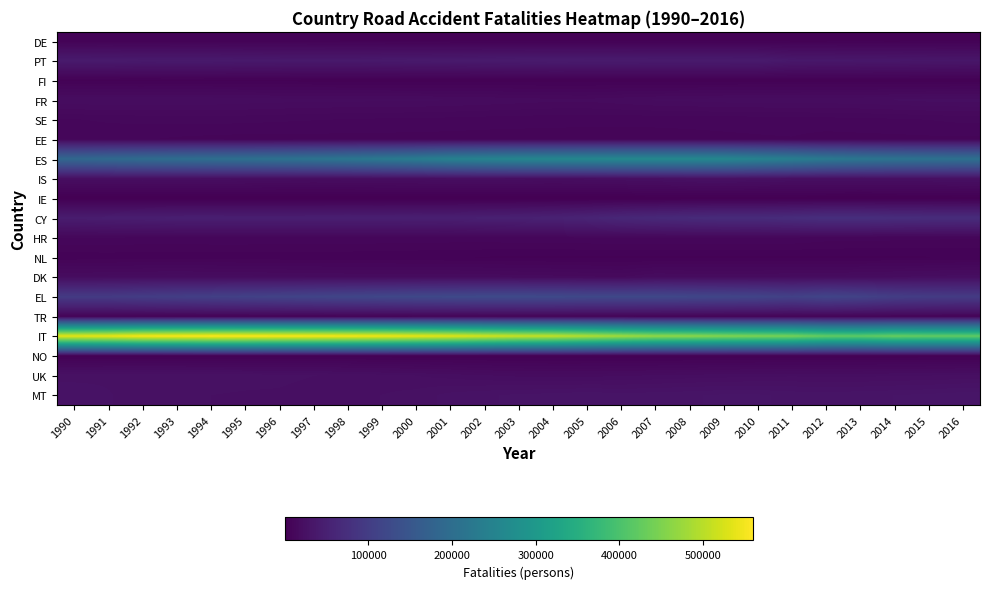

Reading left to right, list all the values displayed in this chart.

DE: 1990=4792	1991=4965	1992=5119	1993=5273	1994=5311	1995=5267	1996=5140	1997=4926	1998=4618	1999=4238	2000=3898	2001=3635	2002=3450	2003=3356	2004=3340	2005=3335	2006=3374	2007=3387	2008=3407	2009=3398	2010=3396	2011=3385	2012=3416	2013=3467	2014=3443	2015=3550	2016=3735
PT: 1990=40216	1991=39965	1992=38899	1993=39022	1994=39003	1995=38240	1996=37952	1997=37681	1998=37696	1999=38616	2000=39257	2001=39636	2002=40610	2003=41182	2004=41539	2005=41403	2006=41310	2007=41082	2008=40925	2009=40877	2010=40668	2011=36358	2012=35836	2013=35269	2014=34921	2015=34157	2016=33627
FI: 1990=3897	1991=3933	1992=3966	1993=4029	1994=3987	1995=3896	1996=3730	1997=3552	1998=3376	1999=3257	2000=3210	2001=3154	2002=3168	2003=3207	2004=3233	2005=3236	2006=3270	2007=3223	2008=3285	2009=3335	2010=3379	2011=3343	2012=3338	2013=3289	2014=3284	2015=3341	2016=3418
FR: 1990=19850	1991=19781	1992=19648	1993=19720	1994=19651	1995=19191	1996=18815	1997=18414	1998=18423	1999=18444	2000=18291	2001=17946	2002=17447	2003=16846	2004=16288	2005=16262	2006=17145	2007=18097	2008=18512	2009=19044	2010=19275	2011=19346	2012=19427	2013=19654	2014=20252	2015=20826	2016=20878
SE: 1990=11112	1991=11537	1992=11902	1993=12063	1994=12132	1995=11964	1996=11673	1997=11388	1998=11072	1999=10801	2000=10657	2001=10437	2002=10132	2003=9948	2004=9771	2005=9657	2006=9576	2007=9586	2008=9669	2009=9762	2010=9823	2011=10009	2012=10243	2013=10488	2014=10842	2015=11290	2016=11853
EE: 1990=10111	1991=9728	1992=9270	1993=8640	1994=8266	1995=8039	1996=8018	1997=8115	1998=8218	1999=8201	2000=8158	2001=8101	2002=8042	2003=8023	2004=8052	2005=8091	2006=8161	2007=8275	2008=8394	2009=8605	2010=8794	2011=8910	2012=8240	2013=8339	2014=8404	2015=8537	2016=8545
ES: 1990=187531	1991=192098	1992=196795	1993=200267	1994=202932	1995=206060	1996=209757	1997=214187	1998=219896	1999=227110	2000=234445	2001=246000	2002=251356	2003=256257	2004=258256	2005=260290	2006=261800	2007=261788	2008=261452	2009=258682	2010=249090	2011=239175	2012=226746	2013=219663	2014=214171	2015=210115	2016=207053
IS: 1990=21896	1991=21697	1992=22105	1993=21829	1994=21296	1995=20704	1996=19846	1997=19359	1998=19745	1999=20404	2000=20642	2001=21351	2002=21583	2003=21026	2004=20554	2005=20963	2006=21909	2007=22992	2008=24666	2009=25277	2010=24104	2011=23199	2012=22492	2013=22259	2014=22750	2015=23233	2016=24369
IE: 1990=317	1991=317	1992=318	1993=318	1994=318	1995=325	1996=334	1997=341	1998=343	1999=349	2000=356	2001=374	2002=399	2003=413	2004=428	2005=454	2006=485	2007=522	2008=541	2009=551	2010=537	2011=500	2012=470	2013=432	2014=402	2015=370	2016=379
CY: 1990=44120	1991=45237	1992=46464	1993=47709	1994=47852	1995=47574	1996=47674	1997=47759	1998=48034	1999=47782	2000=48365	2001=48046	2002=49974	2003=50859	2004=52865	2005=56675	2006=61867	2007=65087	2008=67473	2009=69590	2010=69382	2011=71704	2012=75158	2013=75091	2014=72645	2015=71654	2016=71224
HR: 1990=11298	1991=11320	1992=10878	1993=10786	1994=10997	1995=11030	1996=10845	1997=10733	1998=10741	1999=10720	2000=10649	2001=10507	2002=10522	2003=10694	2004=10911	2005=11156	2006=11372	2007=11459	2008=11493	2009=11507	2010=11415	2011=11232	2012=10184	2013=9995	2014=9846	2015=9594	2016=9444
NL: 1990=5396	1991=5466	1992=5506	1993=5501	1994=5485	1995=5437	1996=5395	1997=5352	1998=5291	1999=5146	2000=4907	2001=4683	2002=4479	2003=4293	2004=4181	2005=4102	2006=4084	2007=4078	2008=4104	2009=4143	2010=4196	2011=4213	2012=4259	2013=4312	2014=4399	2015=4490	2016=4608
DK: 1990=18322	1991=18779	1992=19382	1993=19606	1994=19350	1995=18891	1996=18434	1997=17974	1998=17787	1999=17704	2000=17740	2001=17817	2002=17469	2003=16919	2004=16535	2005=16014	2006=15447	2007=18111	2008=17949	2009=17868	2010=17874	2011=18130	2012=18548	2013=19099	2014=19941	2015=20767	2016=21612
EL: 1990=96429	1991=96239	1992=99668	1993=102786	1994=105791	1995=108722	1996=111575	1997=114392	1998=117074	1999=119601	2000=121905	2001=123649	2002=124807	2003=124942	2004=124223	2005=121565	2006=121297	2007=121345	2008=118925	2009=116409	2010=113970	2011=108111	2012=114794	2013=110035	2014=101682	2015=98504	2016=96640
TR: 1990=5419	1991=5326	1992=5457	1993=5593	1994=5741	1995=5915	1996=6120	1997=6350	1998=6598	1999=6847	2000=7075	2001=7268	2002=7431	2003=7565	2004=7666	2005=7732	2006=7763	2007=7273	2008=7458	2009=7422	2010=7412	2011=7351	2012=7190	2013=7126	2014=7139	2015=7107	2016=7096
IT: 1990=537669	1991=542412	1992=553706	1993=556578	1994=559418	1995=558879	1996=556130	1997=554402	1998=551464	1999=547611	2000=540845	2001=533795	2002=522330	2003=513067	2004=507916	2005=494607	2006=480941	2007=468415	2008=463638	2009=455306	2010=449671	2011=444152	2012=425580	2013=420916	2014=430503	2015=425875	2016=423766
NO: 1990=2813	1991=2841	1992=2881	1993=2932	1994=2996	1995=3036	1996=3044	1997=3020	1998=2981	1999=2930	2000=2859	2001=2781	2002=2661	2003=2576	2004=2515	2005=2458	2006=2446	2007=2446	2008=2497	2009=2555	2010=2610	2011=2666	2012=2730	2013=2808	2014=2908	2015=3003	2016=3056
UK: 1990=25937	1991=26226	1992=26300	1993=26152	1994=25932	1995=25589	1996=25179	1997=24386	1998=24037	1999=22920	2000=22115	2001=21140	2002=20132	2003=19367	2004=19026	2005=19185	2006=19618	2007=20121	2008=20666	2009=21043	2010=21390	2011=21731	2012=21458	2013=21479	2014=21881	2015=22071	2016=22517
MT: 1990=27595	1991=26649	1992=25813	1993=24929	1994=24348	1995=23969	1996=23856	1997=22968	1998=23605	1999=24369	2000=25286	2001=27330	2002=28351	2003=29201	2004=29743	2005=30507	2006=29673	2007=30172	2008=30631	2009=31295	2010=31267	2011=30284	2012=30286	2013=30355	2014=30918	2015=31461	2016=32377